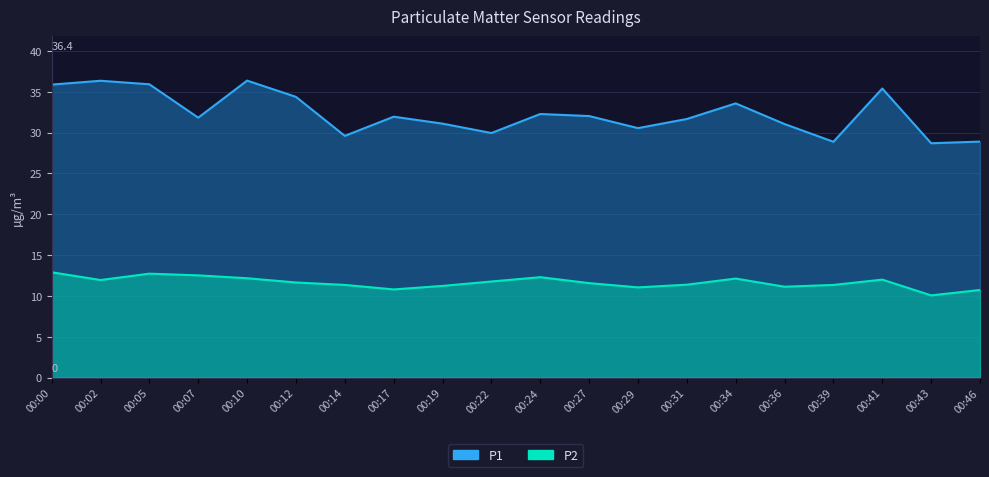

How many lines are shown in the chart?

2